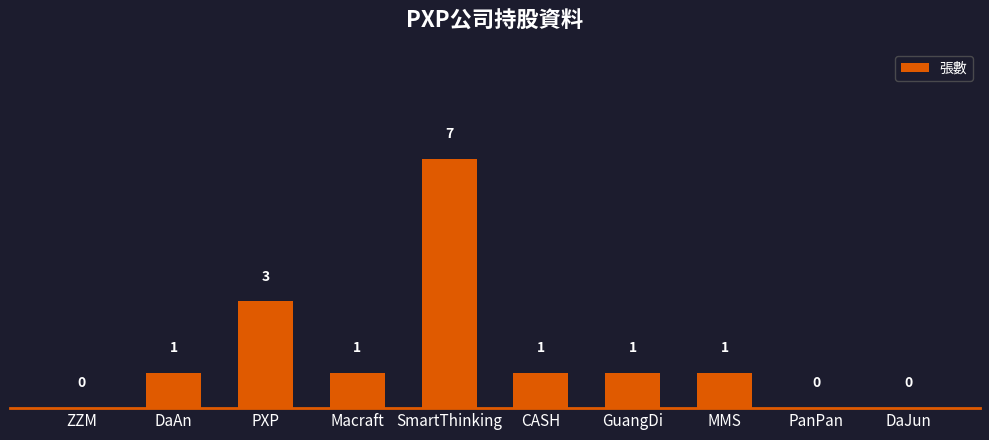

The value at SmartThinking is 7. True or false?

True